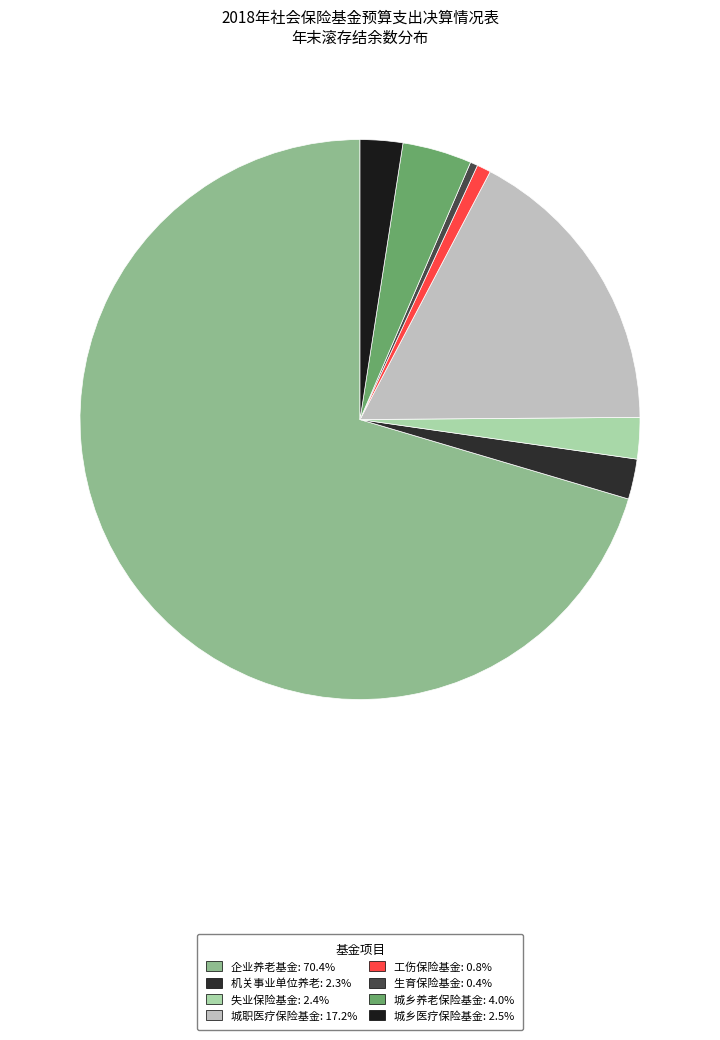

What percentage is the 机关事业单位养老 slice, to the nearest percent?

2%